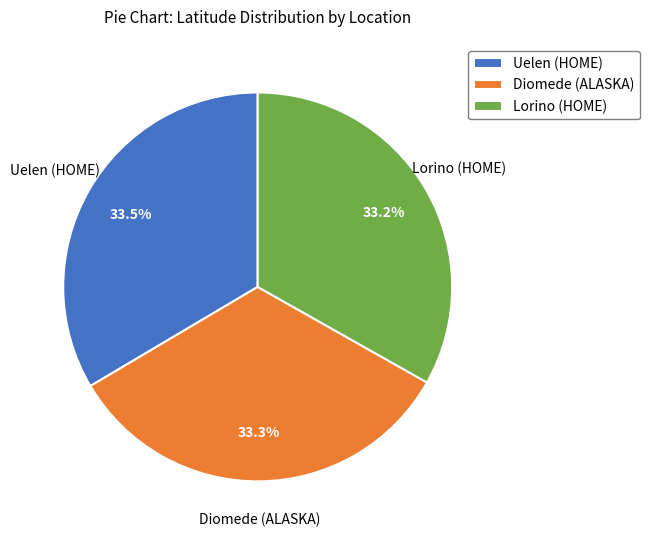

What portion of the pie excludes Uelen (HOME)?

66.5%